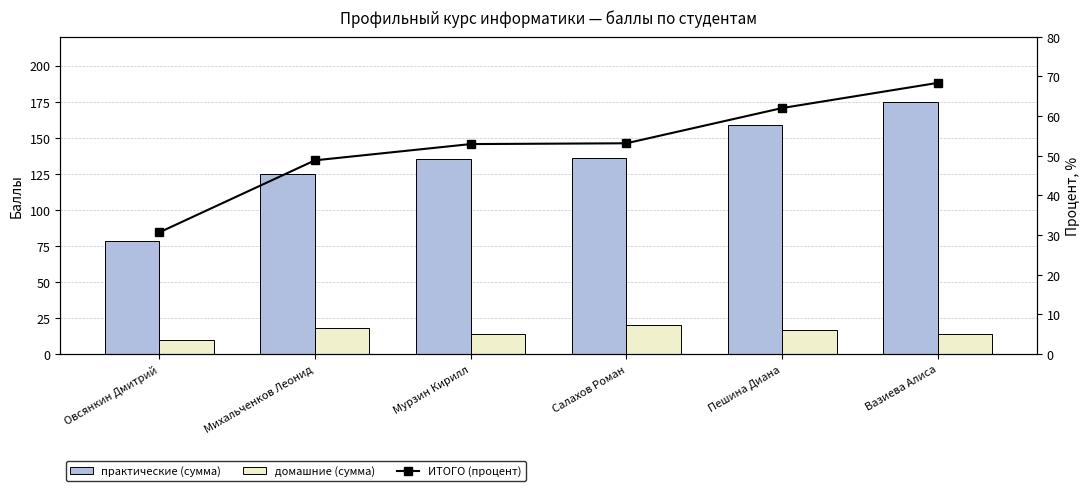

Rank the series by their maximum value, from lowest to highest.

домашние (сумма), ИТОГО (процент), практические (сумма)